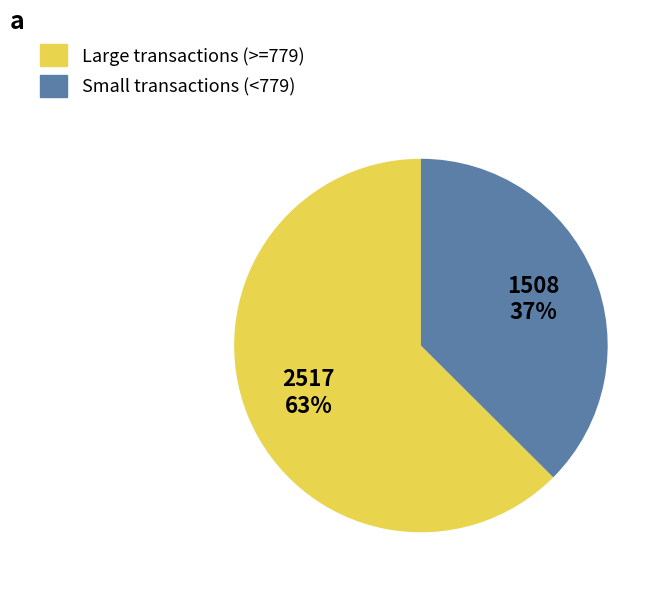

True or false: Large transactions (>=779) accounts for 63% of the total.

True